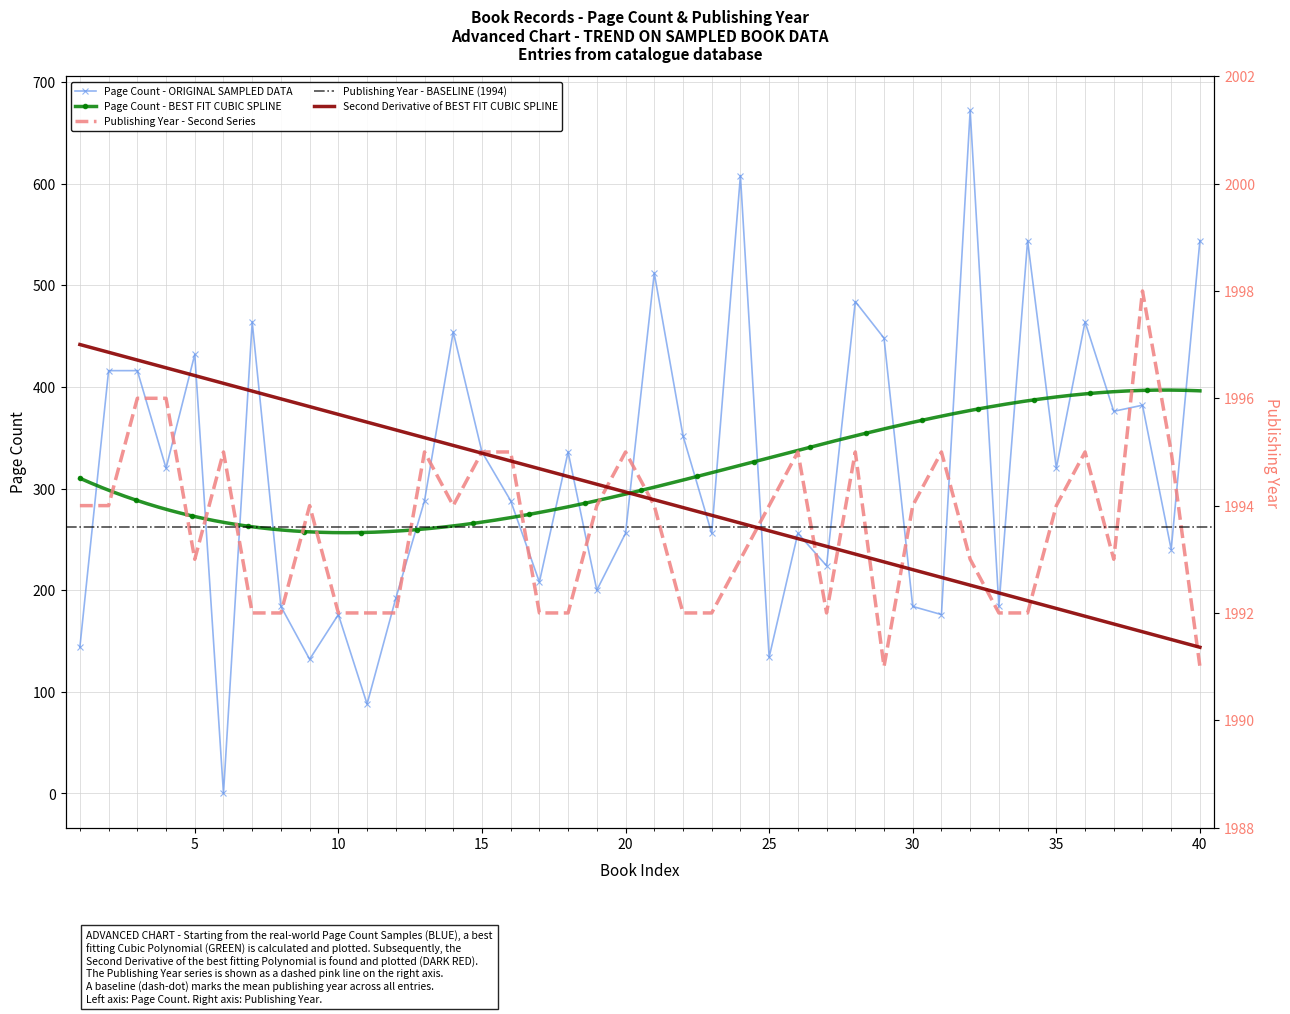

The Page Count - ORIGINAL SAMPLED DATA series shows 256 at 20. True or false?

True